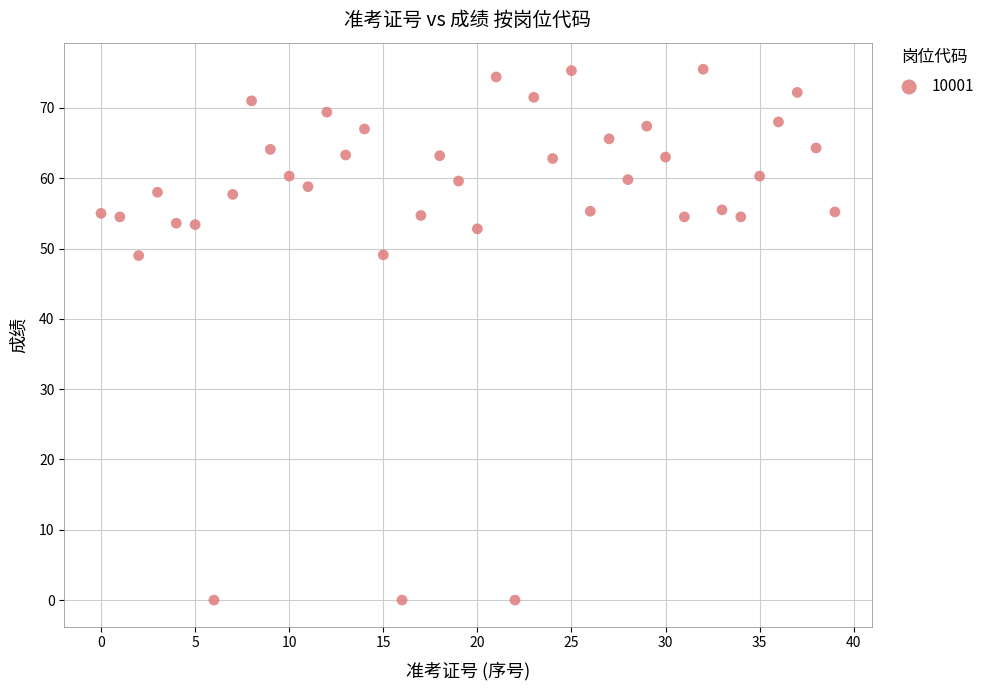

What is the range of Y values (max minus min)?

75.5